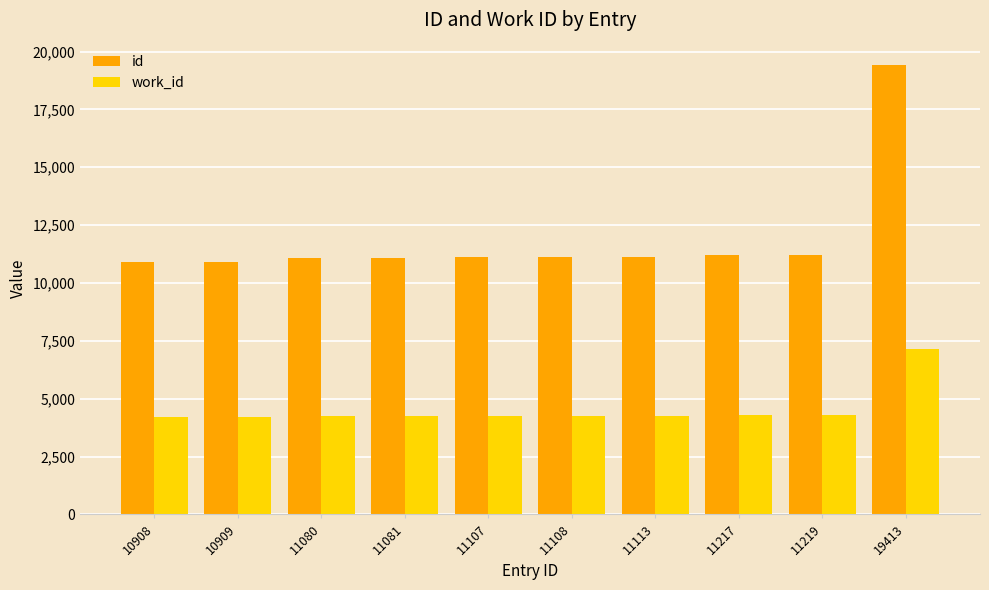

Which series has the widest spread of values?

id